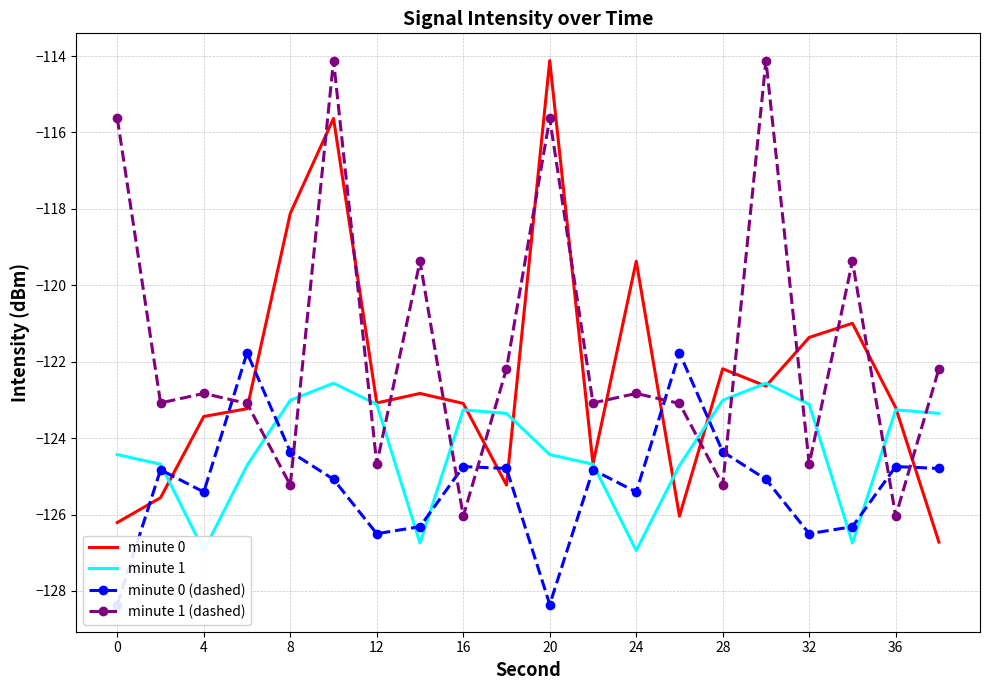

Which series has the widest spread of values?

minute 0